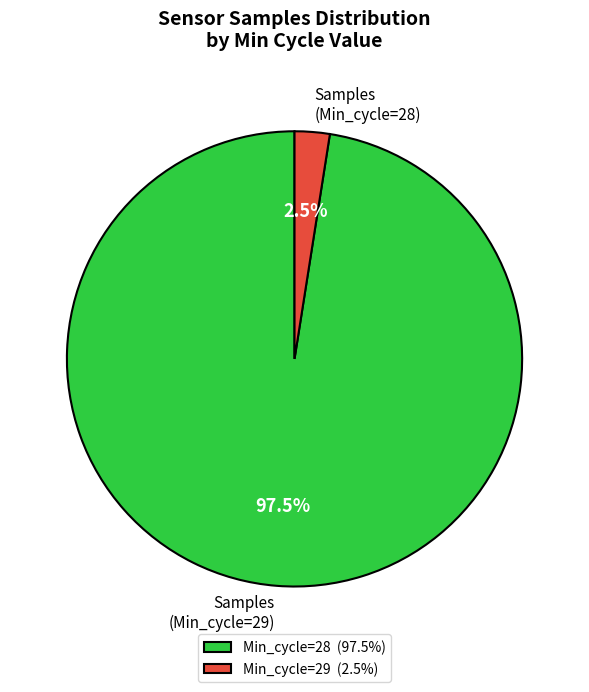

How many slices are in this pie chart?

2